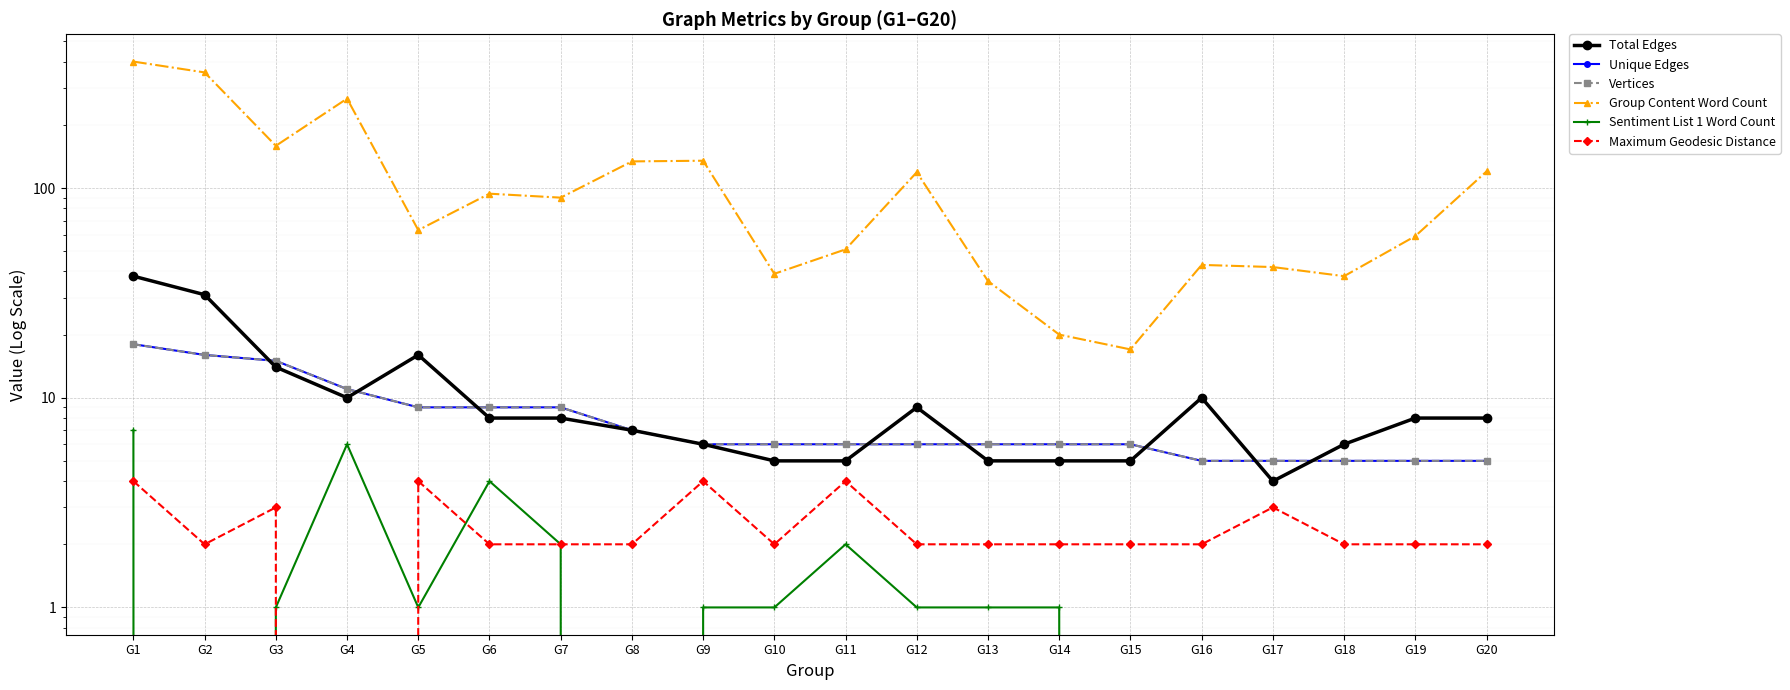

Is it true that Unique Edges equals 6 at G11?

True